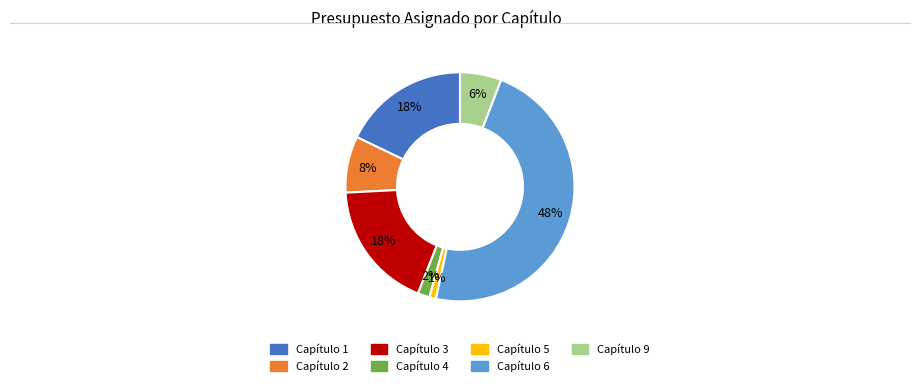

How many slices are in this pie chart?

7